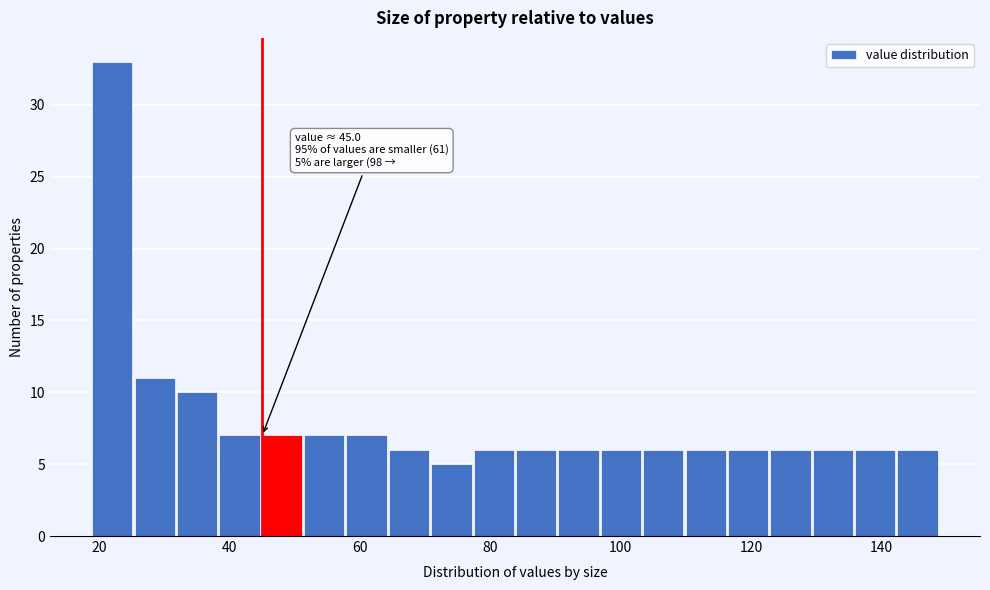

Around what value on the x-axis is the tallest bar? Give the approximate position of its centre, as read against the axis.

22